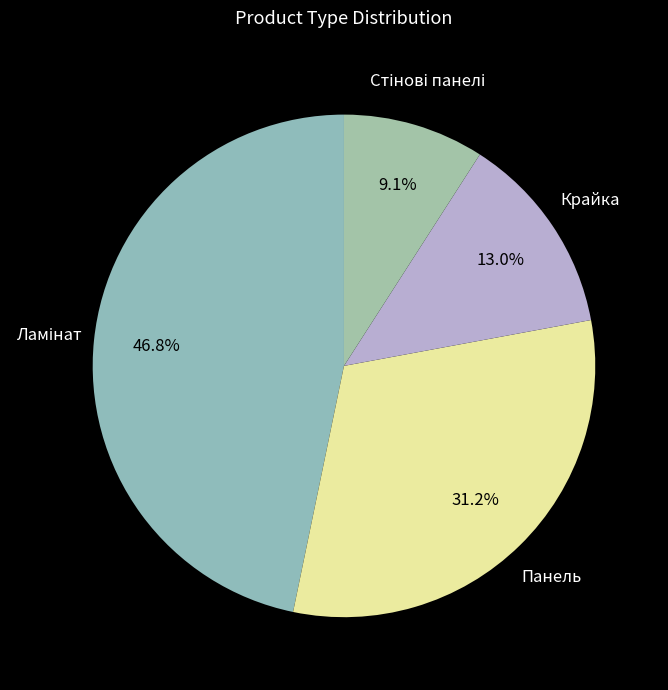

What is the ratio of the value at Крайка to the value at Панель?

0.4